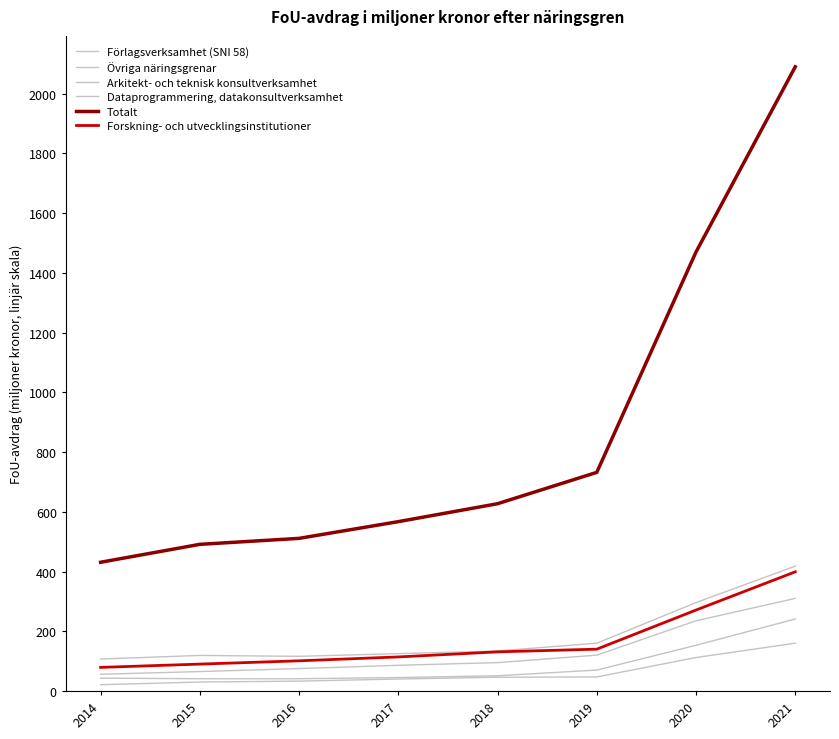

What value does the Dataprogrammering, datakonsultverksamhet series have at 2015?

65